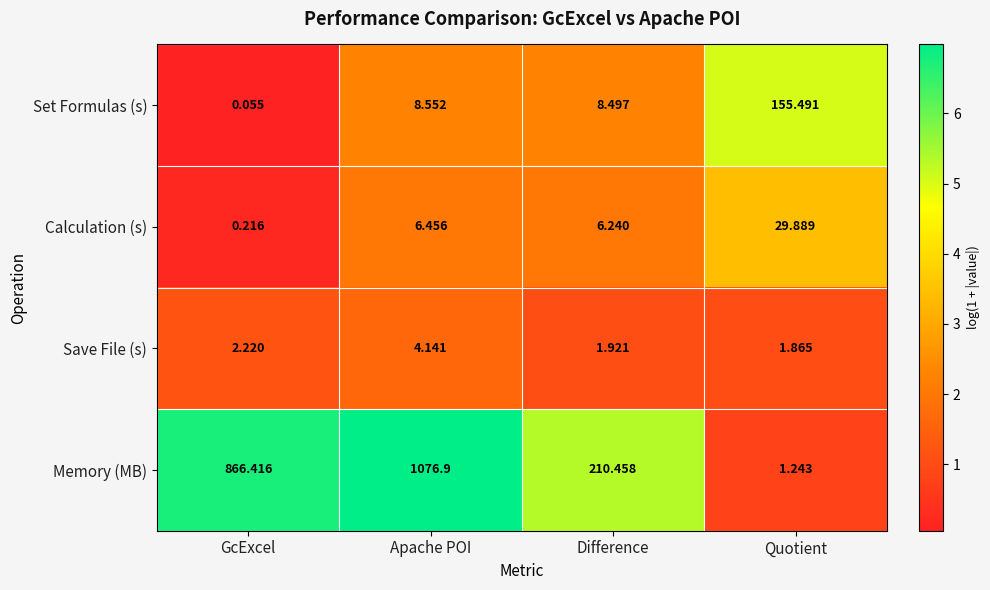

Where does the Save File (s) series first go above 2?

GcExcel